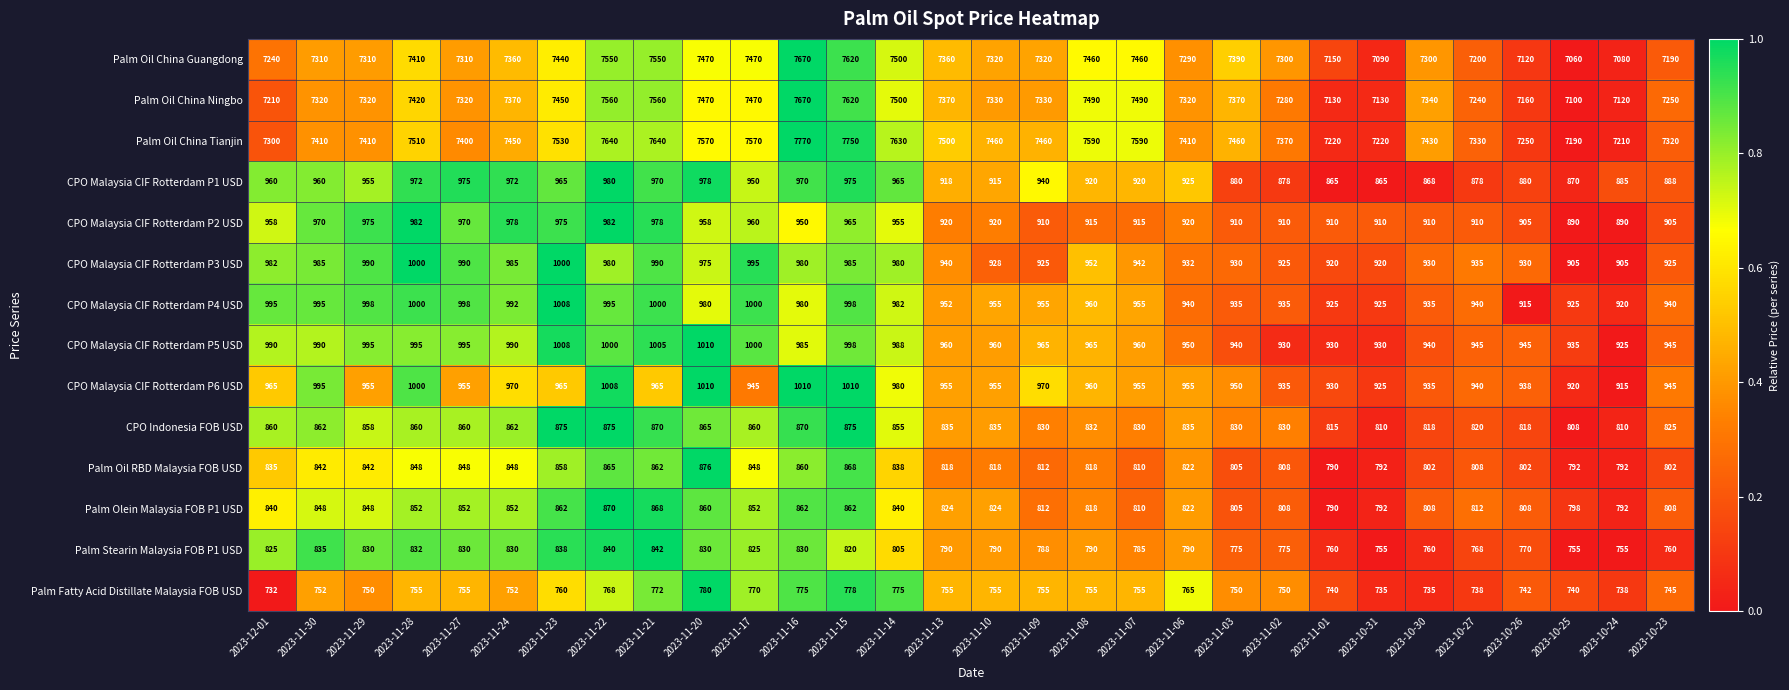

Which label corresponds to the smallest value in the chart?

2023-12-01